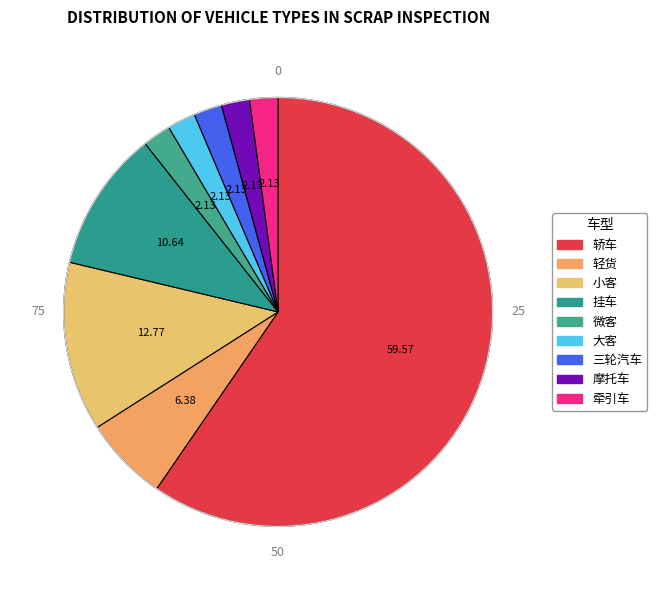

How many segments does this pie chart have?

9